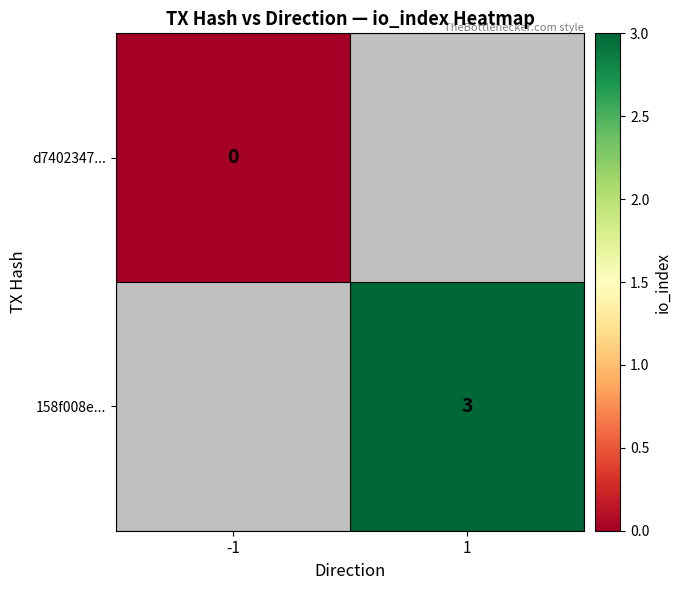

Count the number of categories in the chart.

2